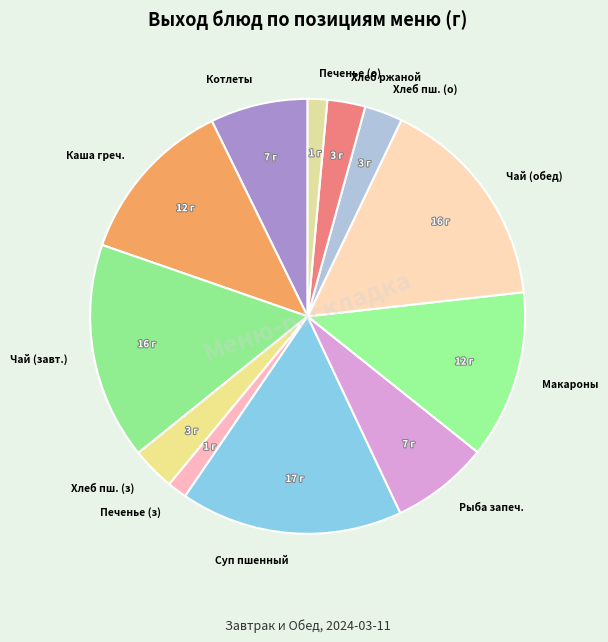

How many segments does this pie chart have?

12